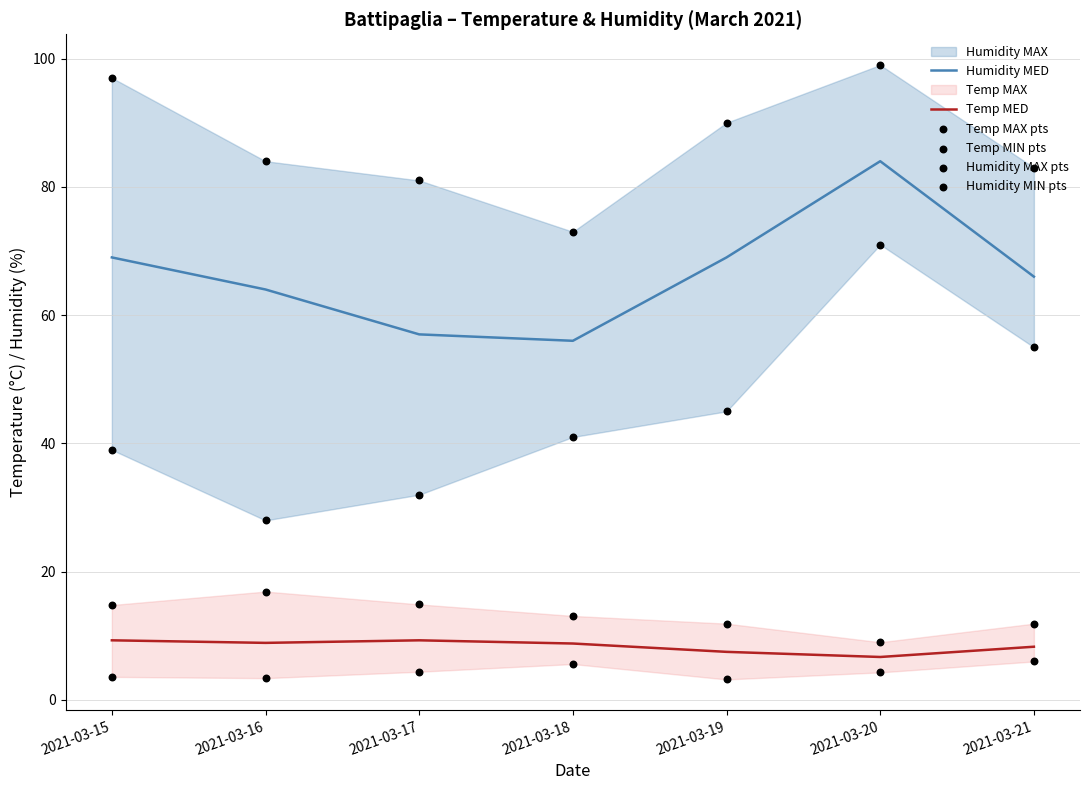

What is the total value across all series at 2021-03-15?

232.7